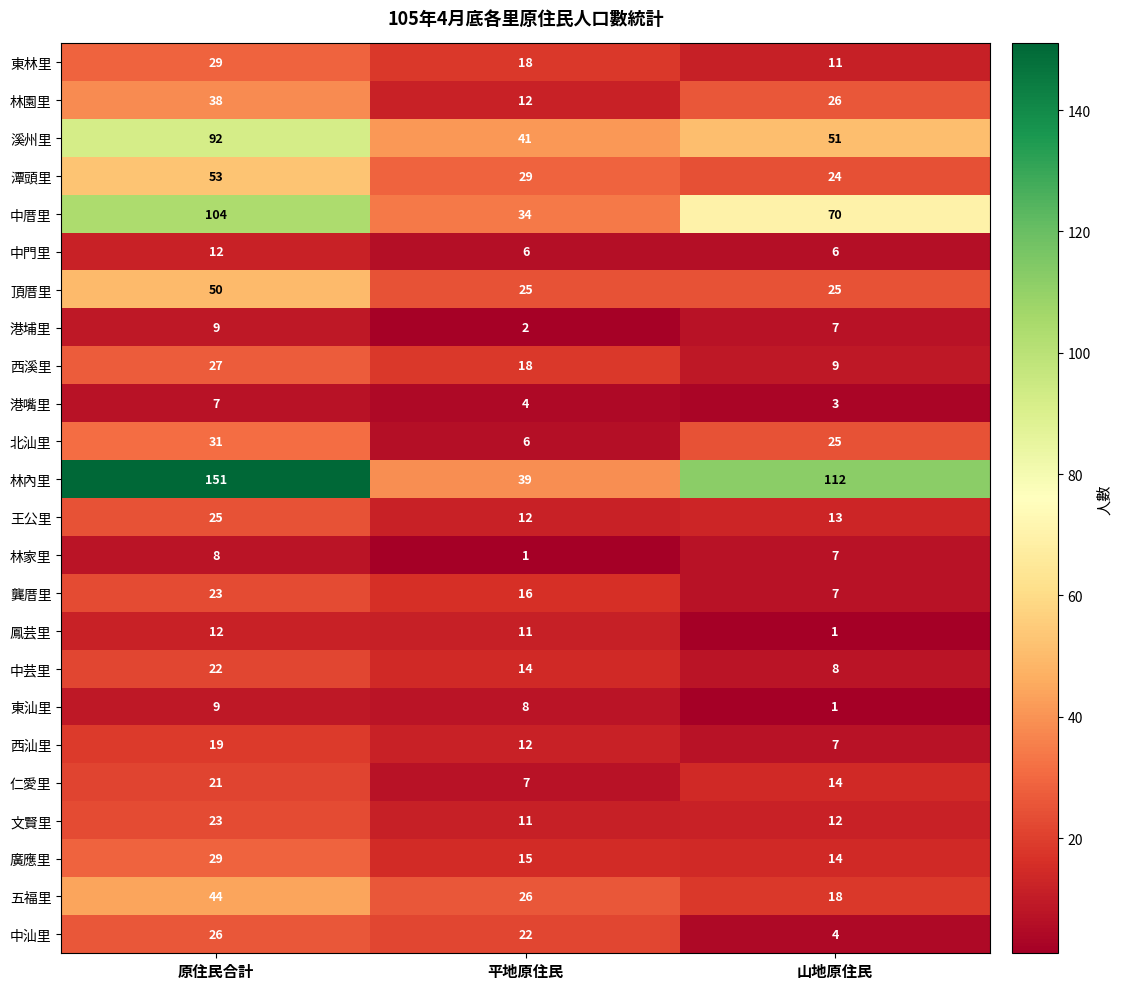

What is the difference between the maximum and second lowest values in the 中芸里 series?

8